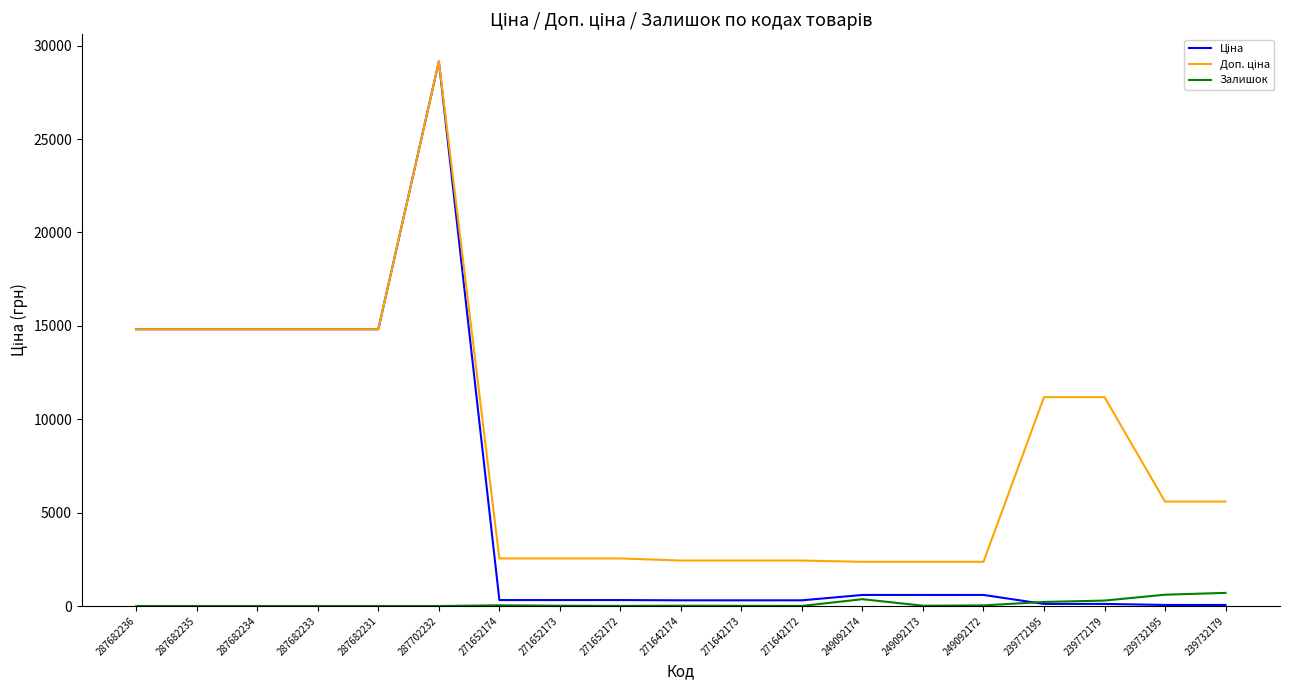

At which category is the sum across all series the highest?

287702232